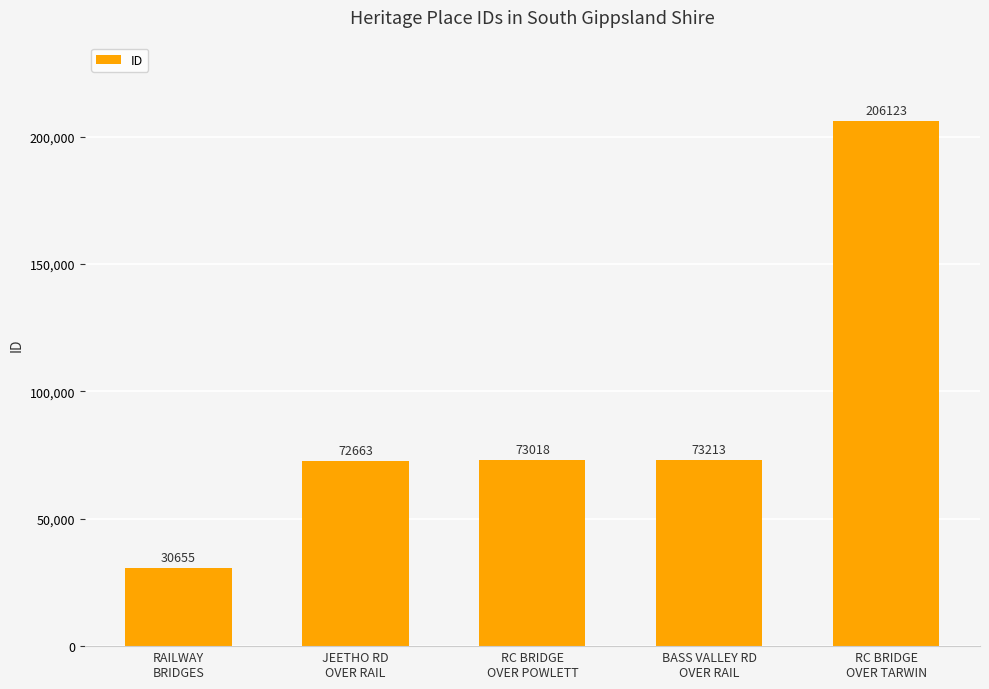

What is the change in value from RAILWAY
BRIDGES to BASS VALLEY RD
OVER RAIL?

+42558